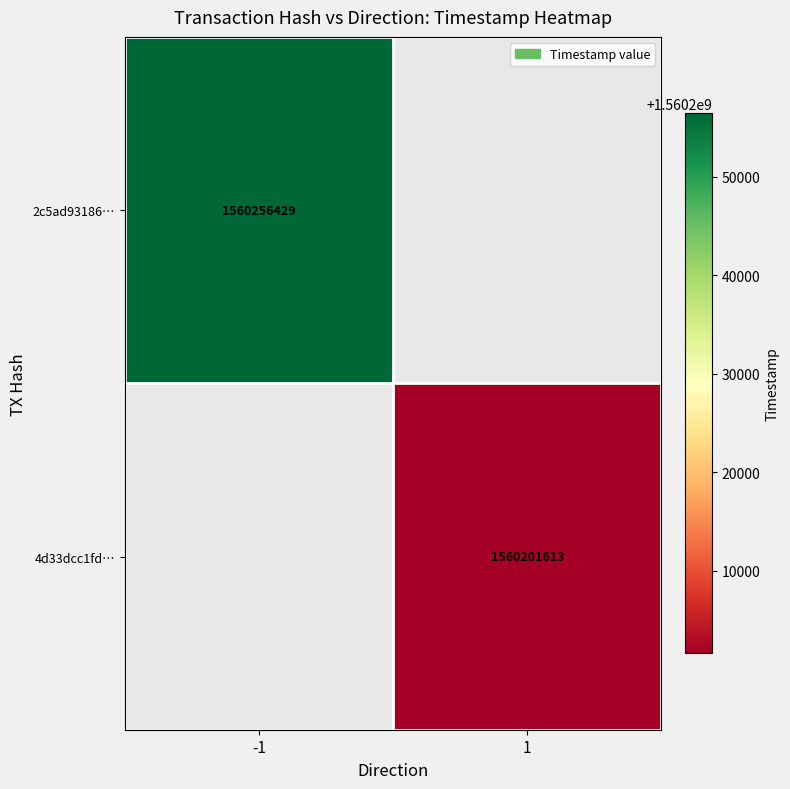

The value of 4d33dcc1fd… at 1 is 1560201613. True or false?

True